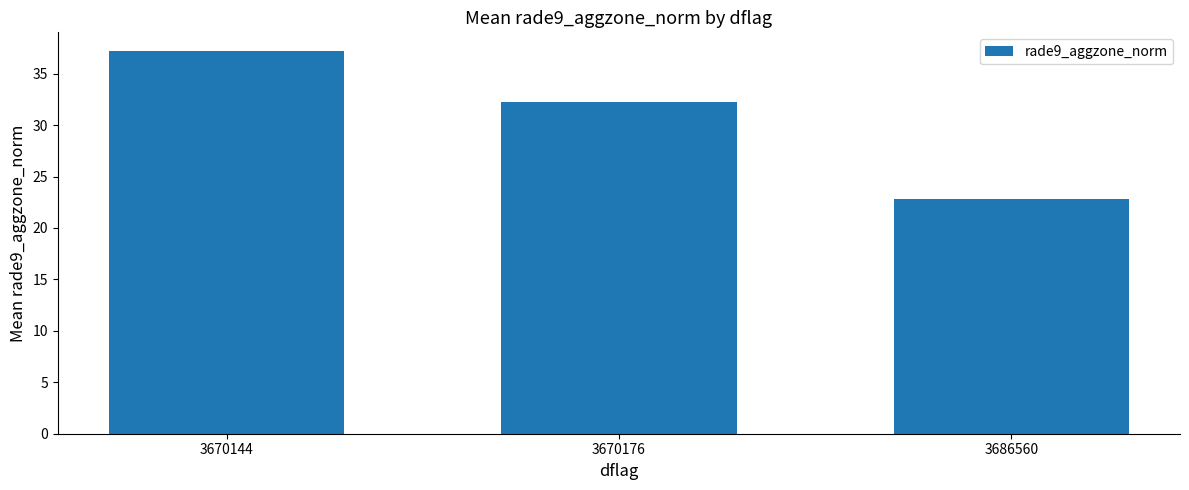

Rank the categories by value from lowest to highest.

3686560, 3670176, 3670144